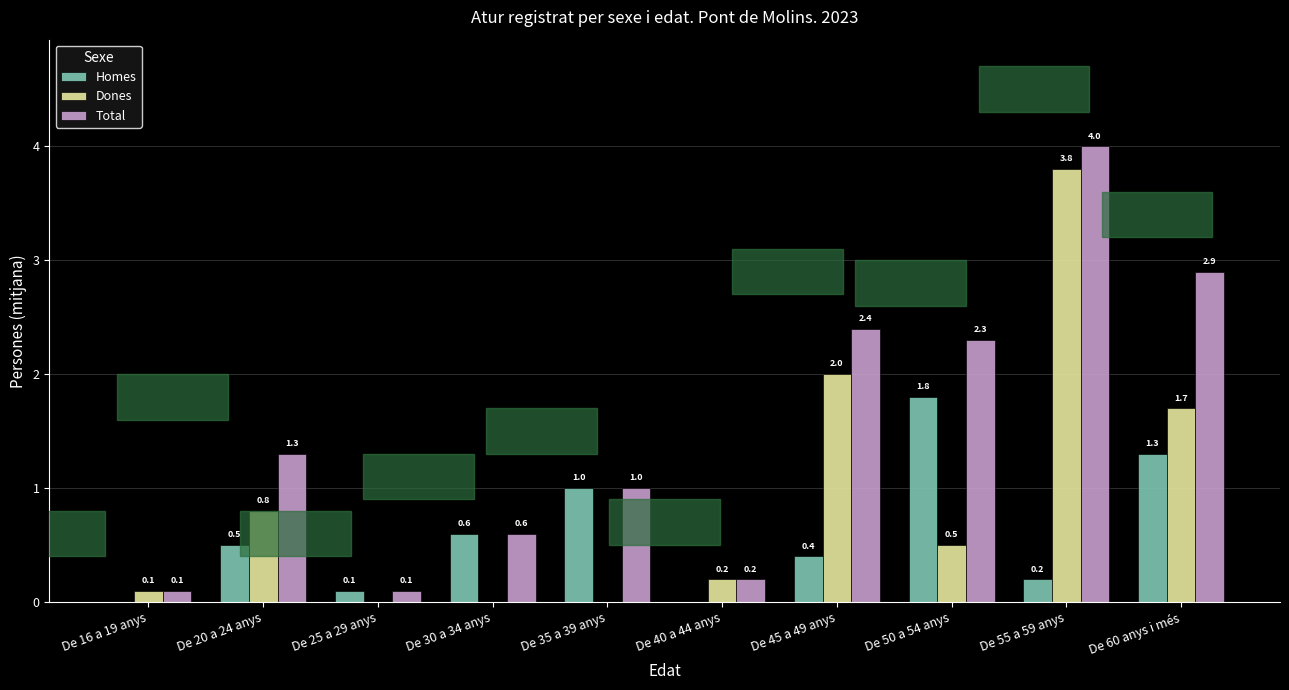

The value of Dones at De 25 a 29 anys is -2.2. True or false?

False